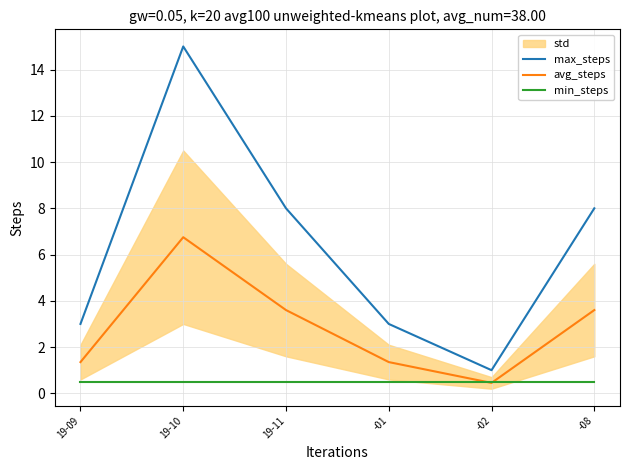

The value of avg_steps at -02 is 0.5. True or false?

True